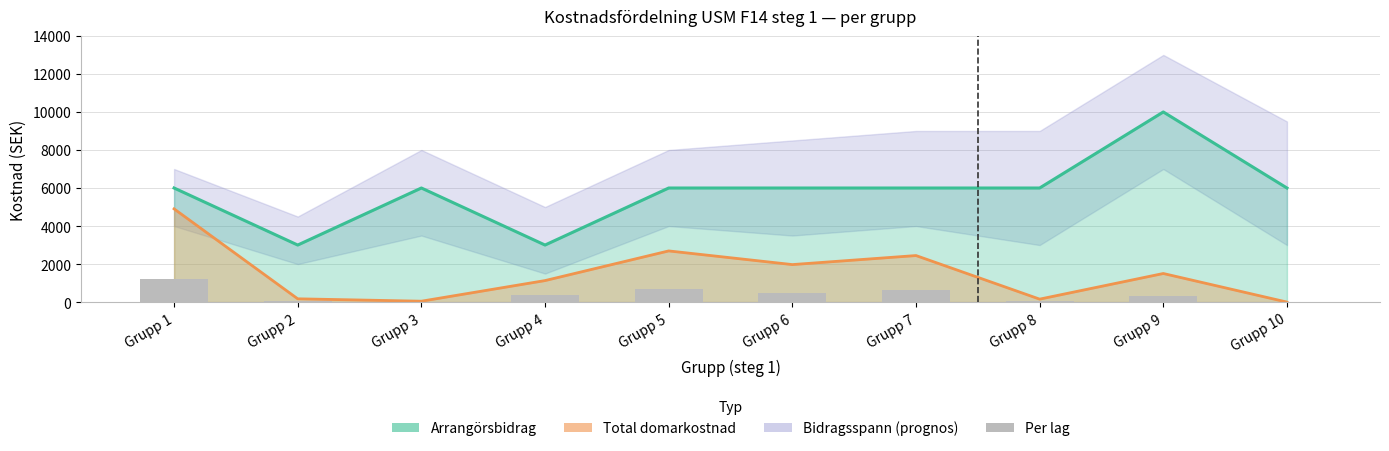

At Grupp 6, list the series in order from largest to smallest.

Arrangörsbidrag, Total domarkostnad, Per lag